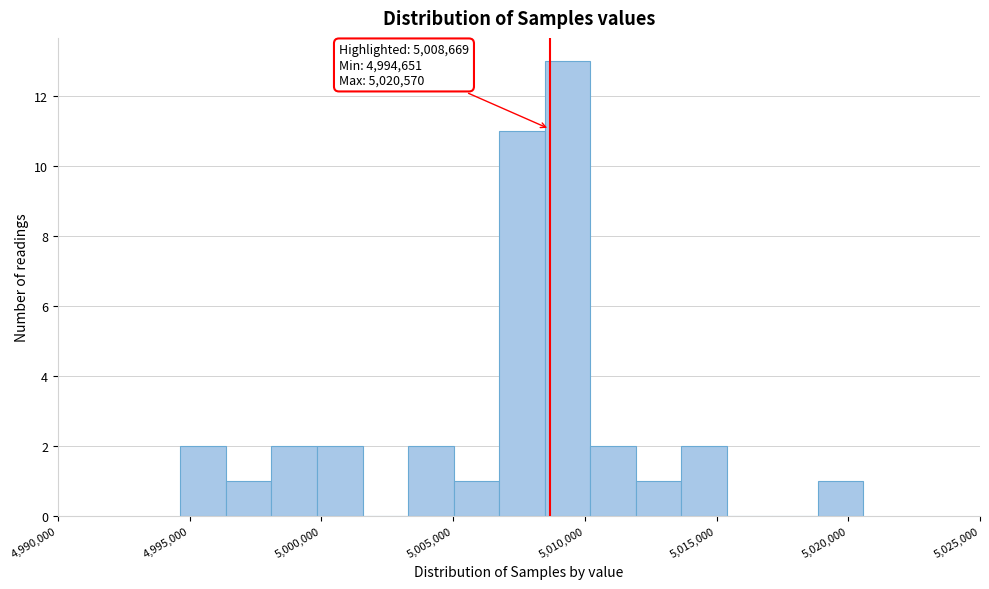

Around what value on the x-axis is the tallest bar? Give the approximate position of its centre, as read against the axis.

5009500